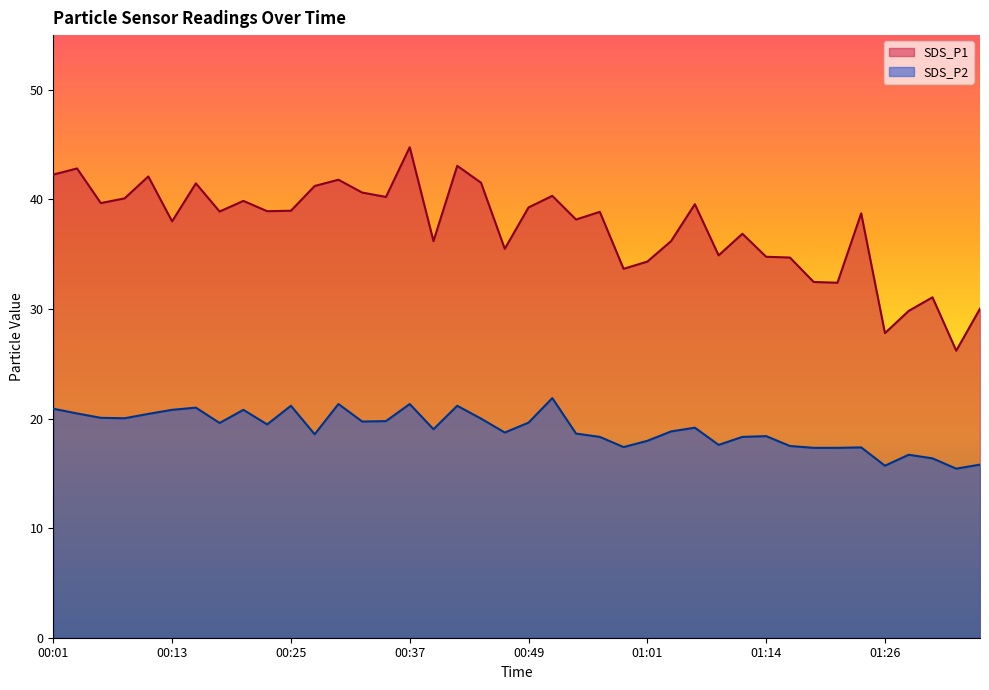

How many lines are shown in the chart?

2